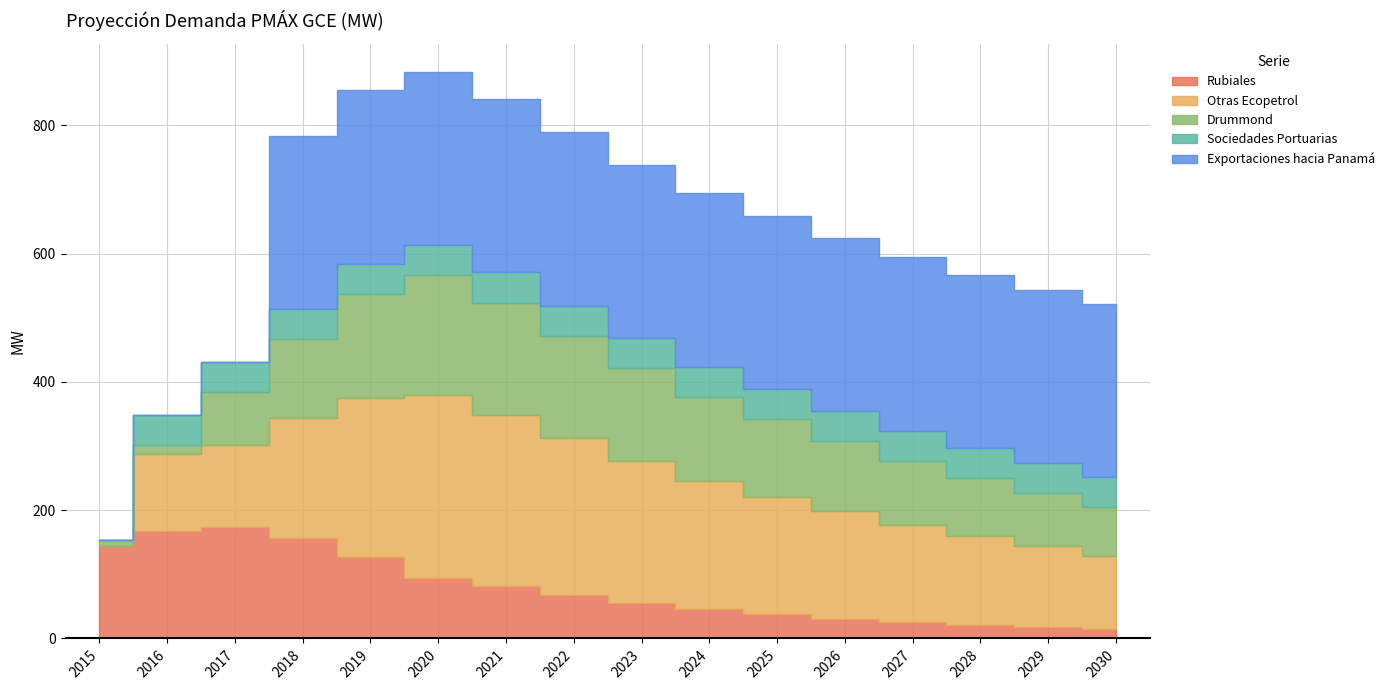

What is the value of the Sociedades Portuarias point at the 5th from the left?

46.9